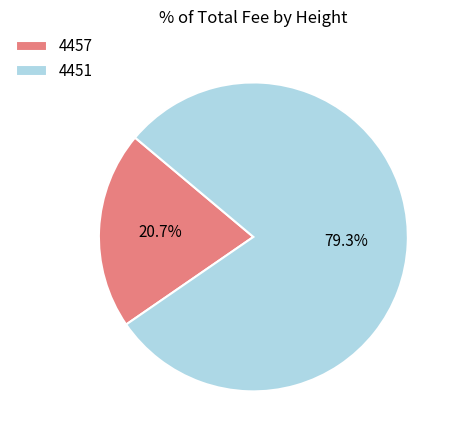

The 4457 slice represents 6% of the pie. True or false?

False